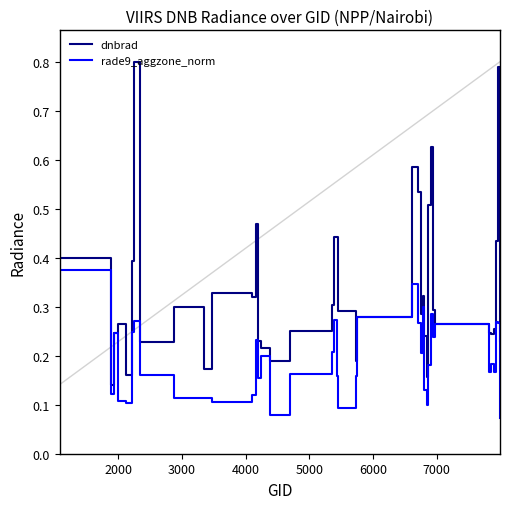

List the series in order of their peak value, lowest first.

rade9_aggzone_norm, dnbrad